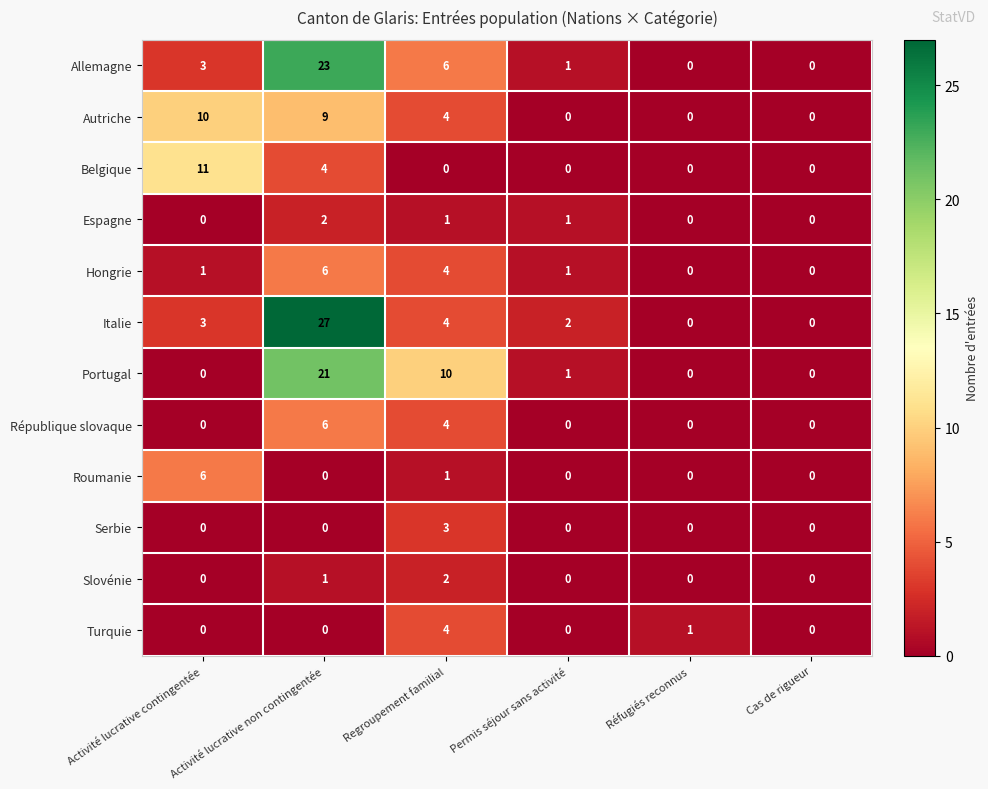

Which label corresponds to the largest value in the chart?

Activité lucrative non contingentée